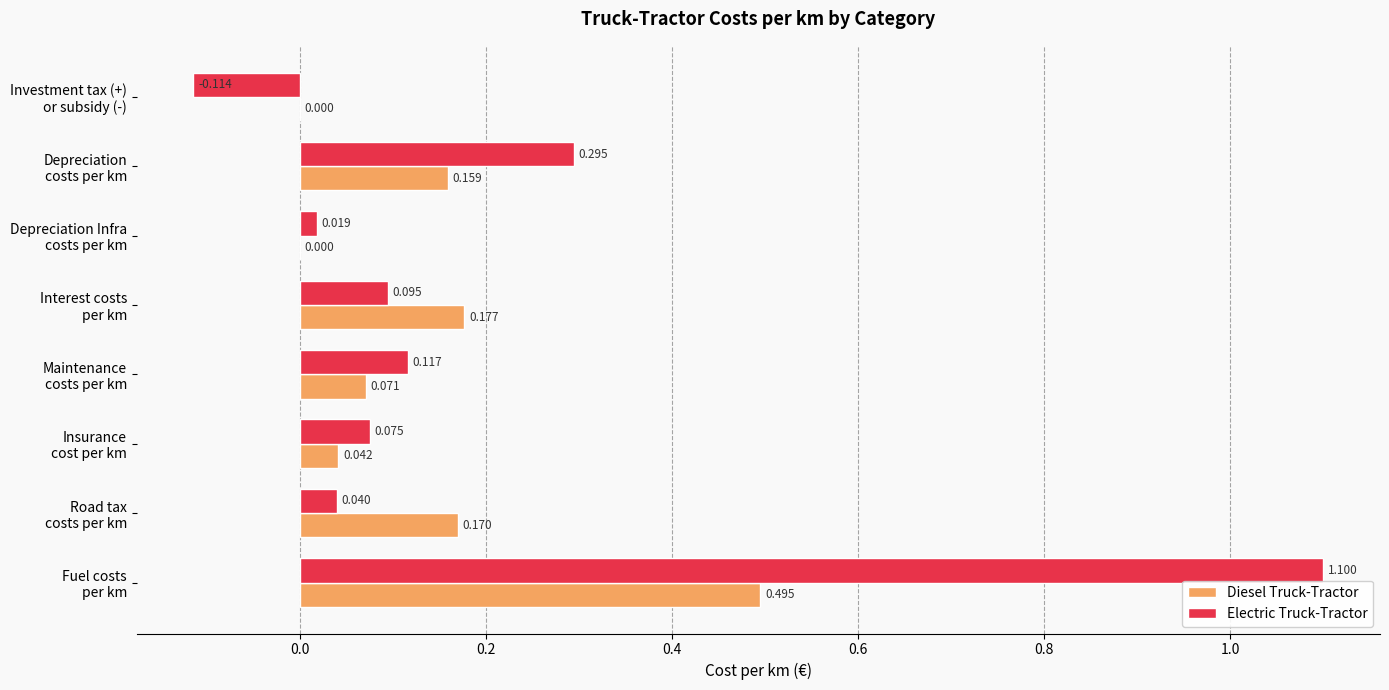

Which series has the largest total across all categories?

Electric Truck-Tractor